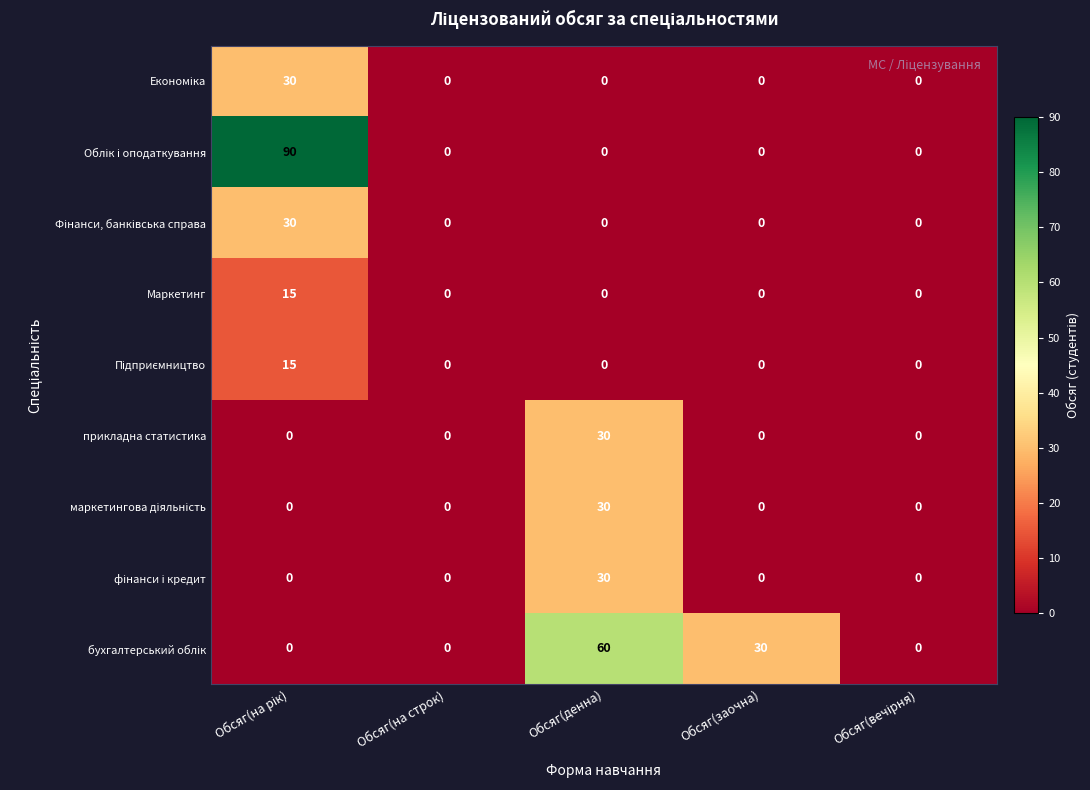

What is the maximum value shown in the chart?

90